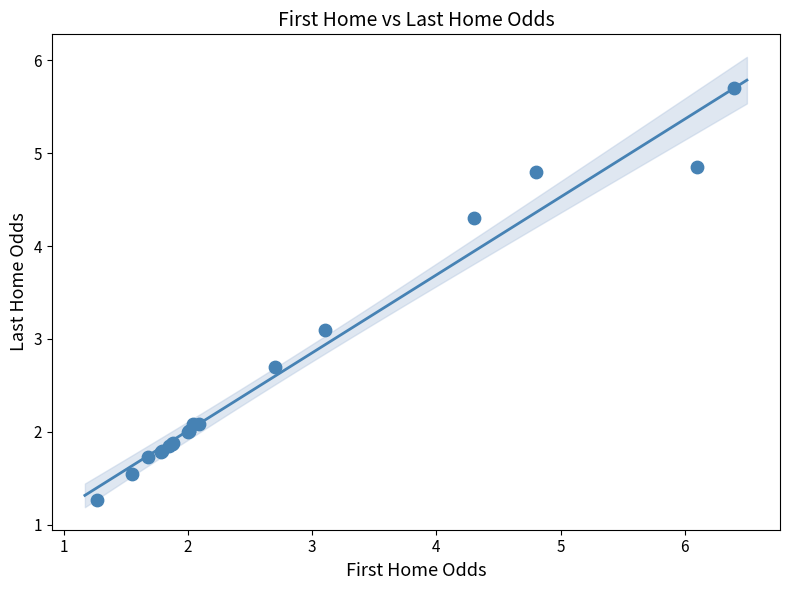

What Y value in the scatter plot is closest to 3?

3.1